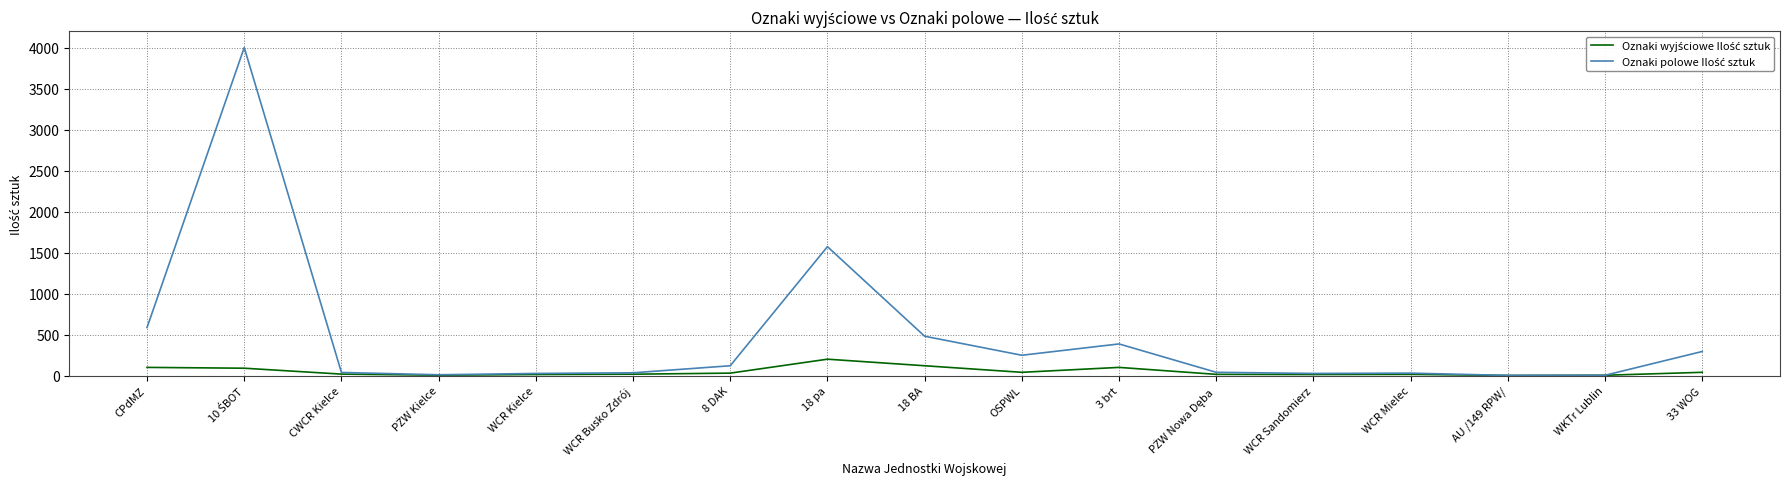

What is the maximum value shown in the chart?

4000